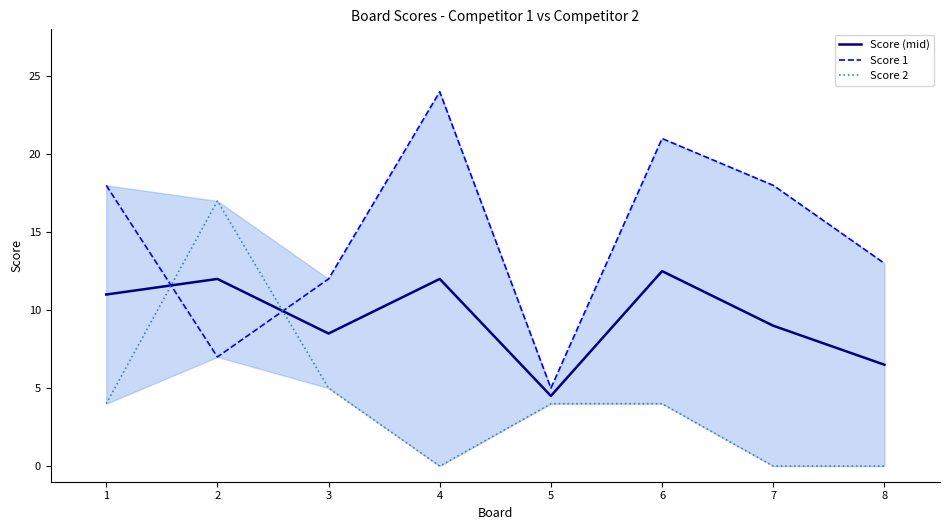

List the series in order of their peak value, lowest first.

Score (mid), Score 2, Score 1